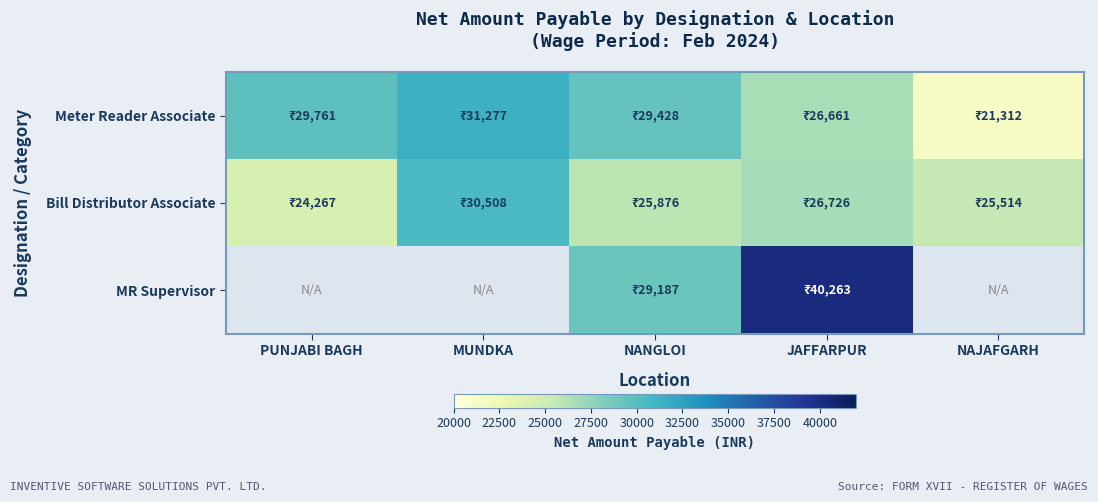

What is the maximum value for Meter Reader Associate?

31277.0